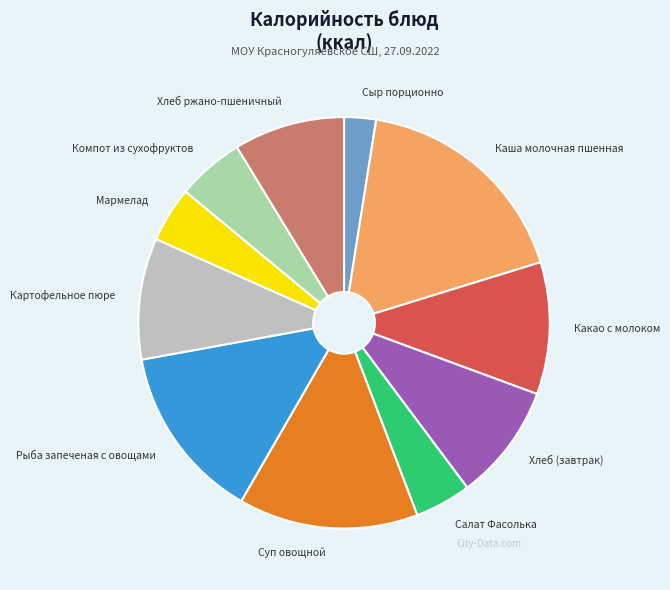

How many slices are in this pie chart?

11